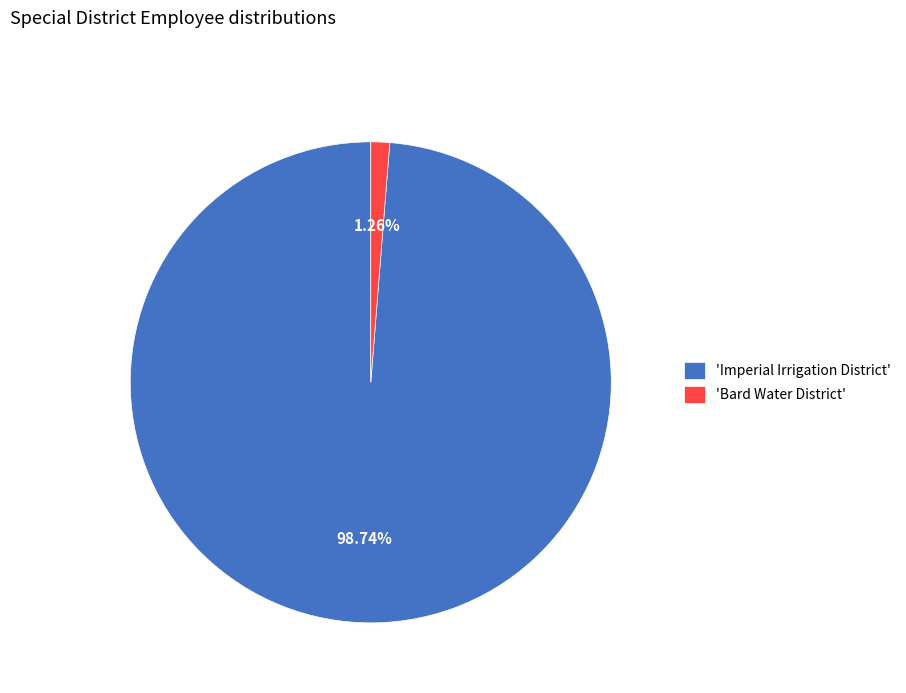

Does 'Imperial Irrigation District' represent more than half of the total?

Yes